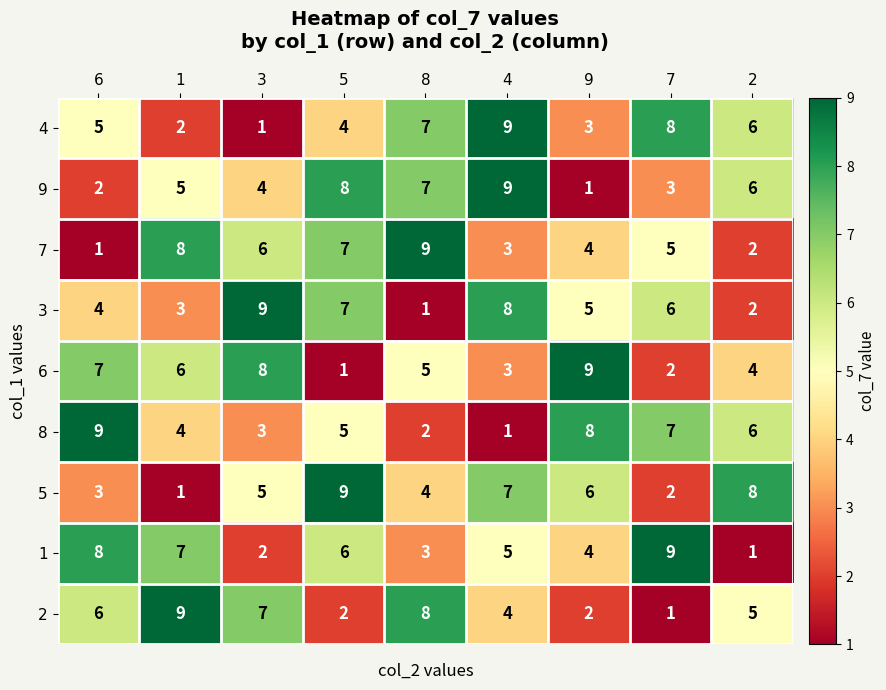

What is the highest value of the 5 series?

9